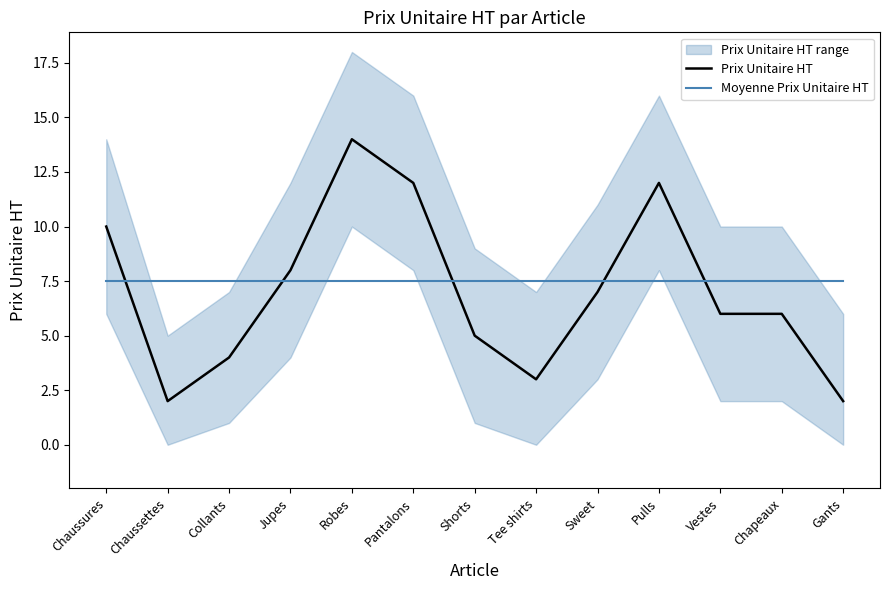

Is it true that Moyenne Prix Unitaire HT equals 11.1 at Chaussures?

False